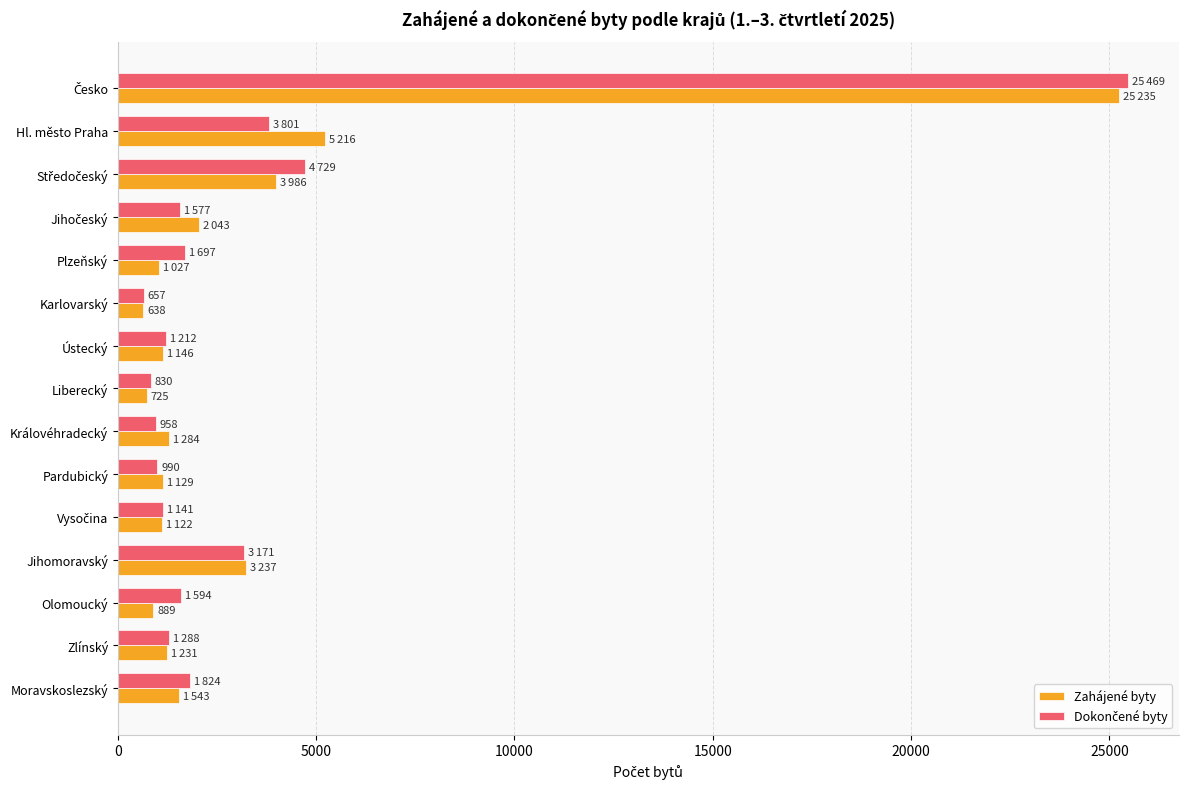

What is the minimum value shown in the chart?

638